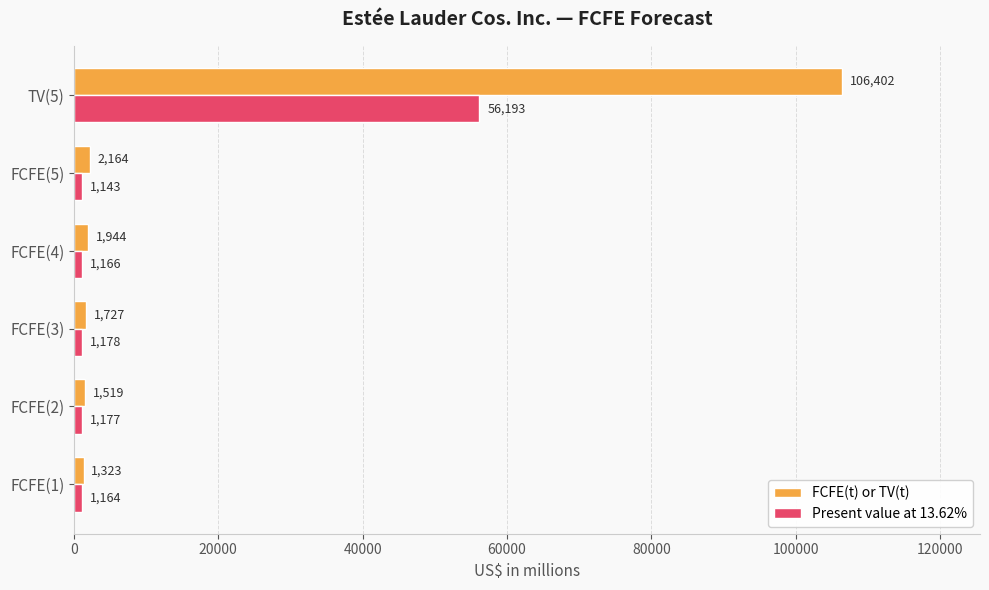

What is the difference between the second highest and second lowest values in the Present value at 13.62% series?

14